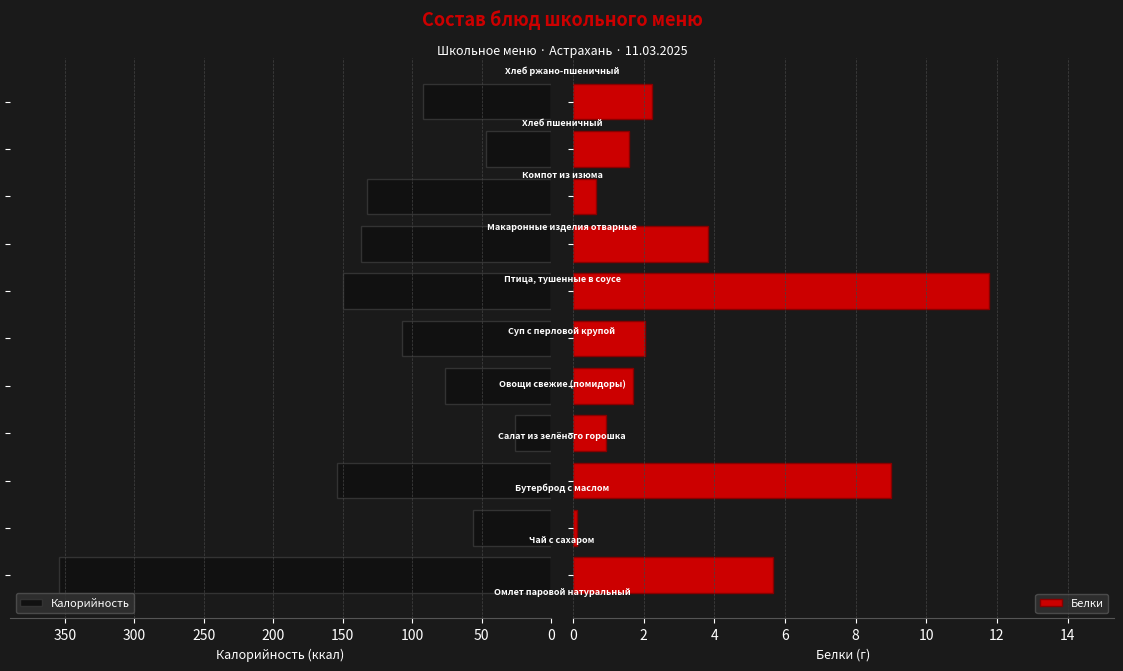

What is the sum of all Калорийность values?

1332.5